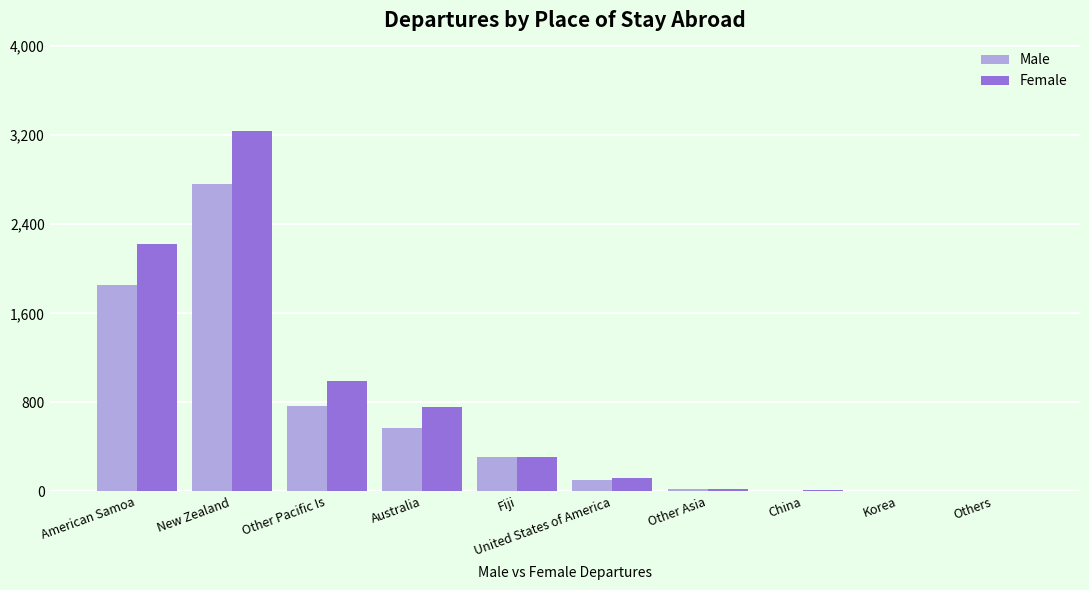

Which series changed the most between Other Pacific Is and Other Asia?

Female